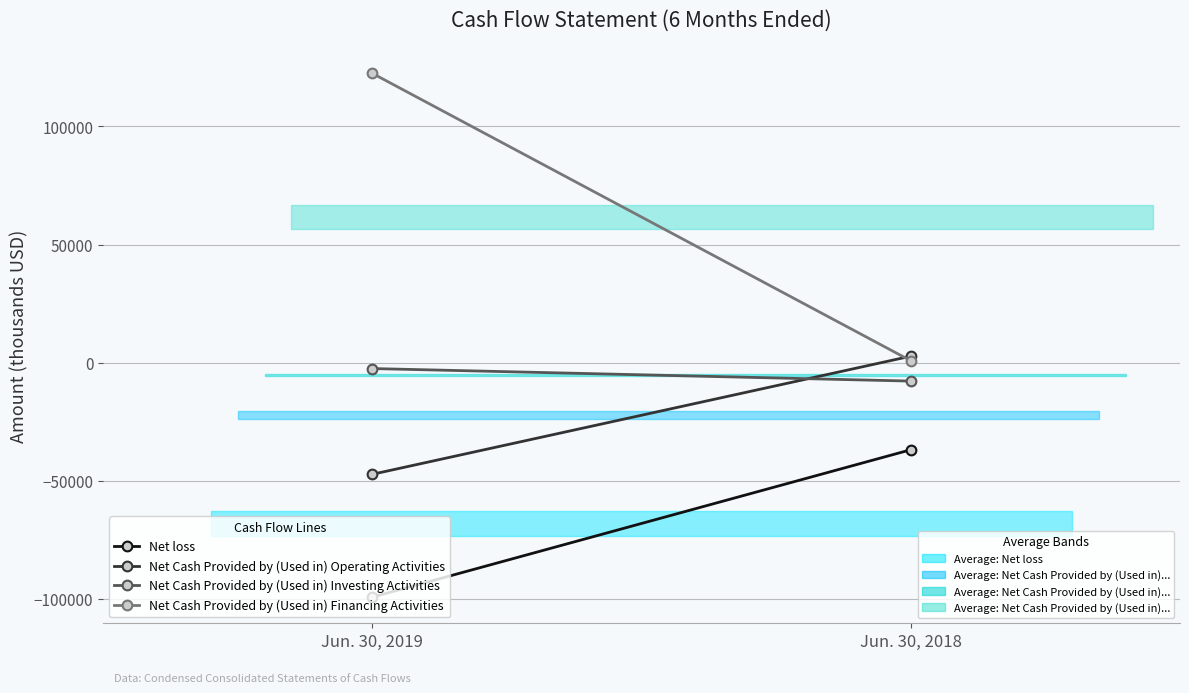

Which series changed the most between Jun. 30, 2019 and Jun. 30, 2018?

Net Cash Provided by (Used in) Financing Activities